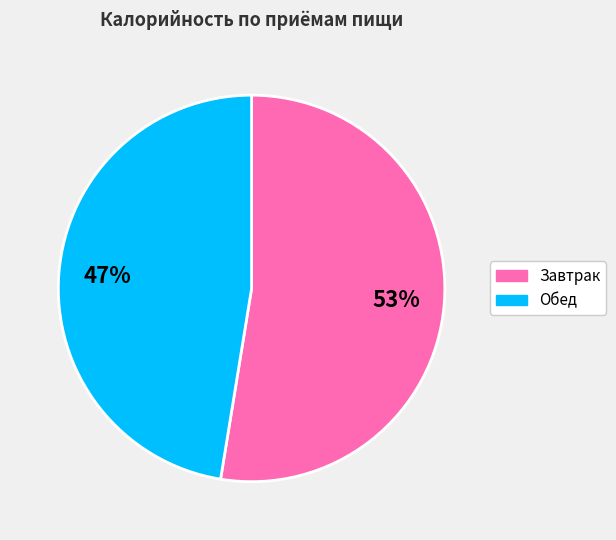

To the nearest percent, what is the combined percentage of Завтрак and Обед?

100%